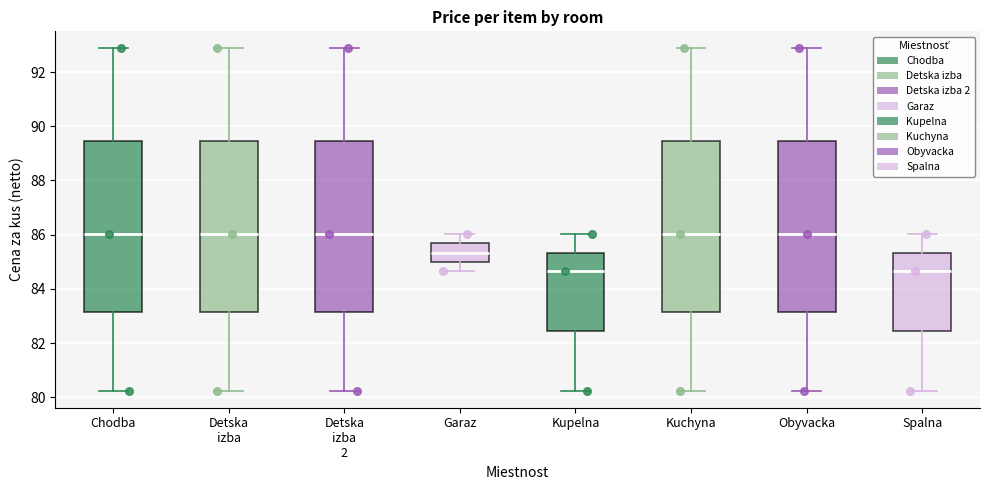

Where does the median line of the box for Chodba sit on the y-axis? The values are not printed on the chart, so give them approximately, as read against the axis.

86.0